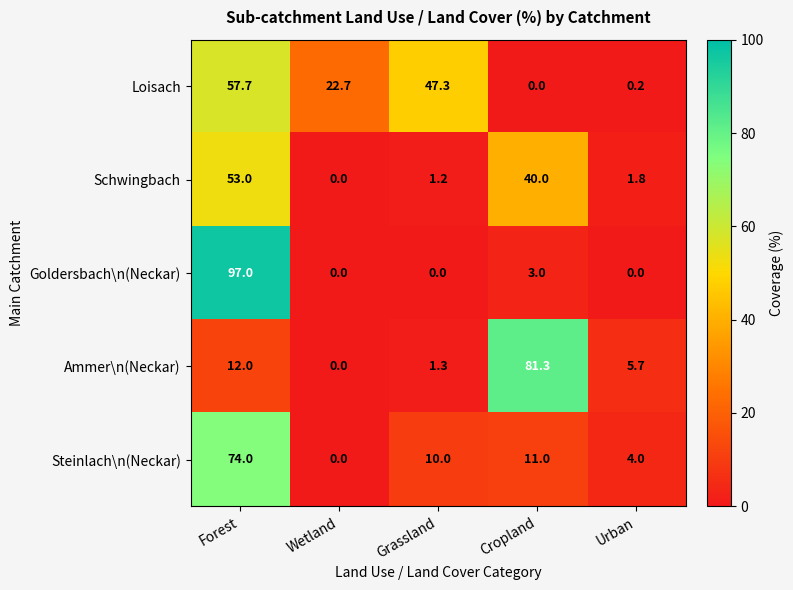

What is the sum of the Schwingbach values at Forest and Cropland?

93.0